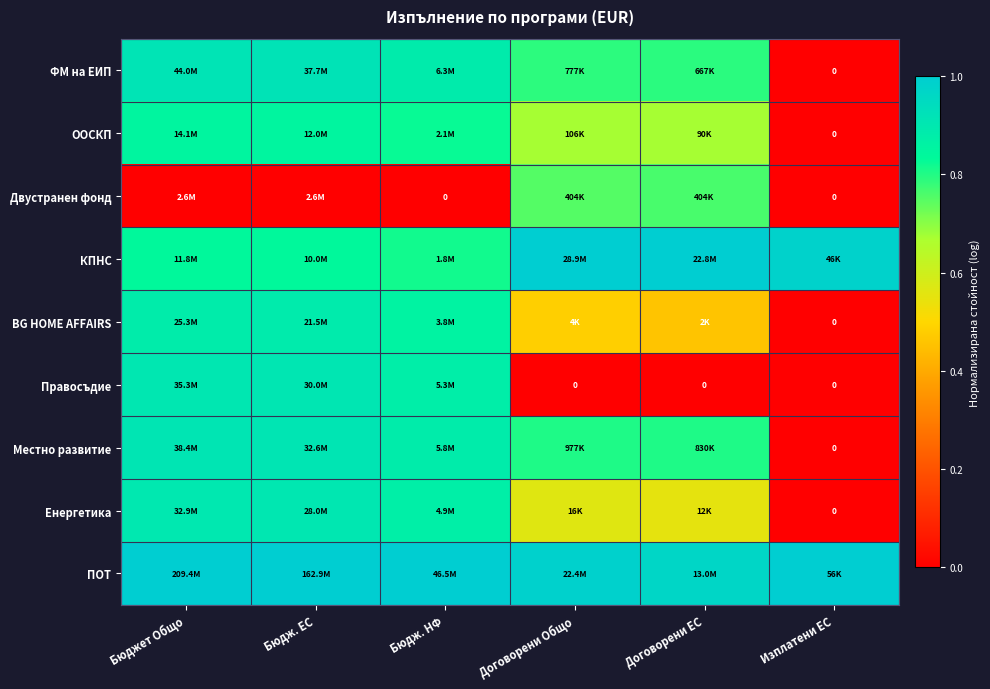

Which series has the largest total across all categories?

ПОТ